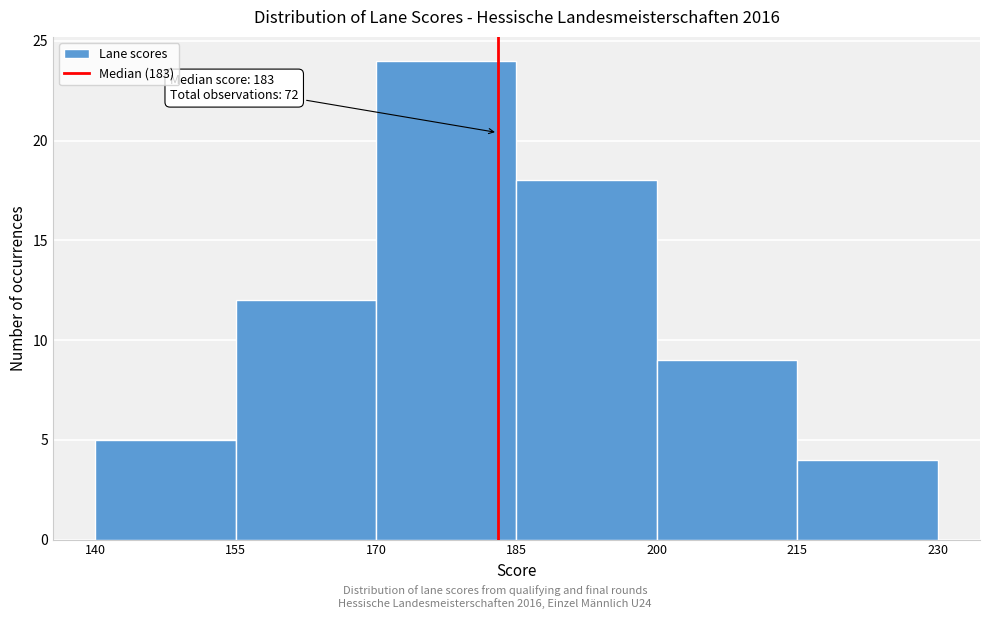

Which range on the x-axis has the tallest bar?

170 to 185